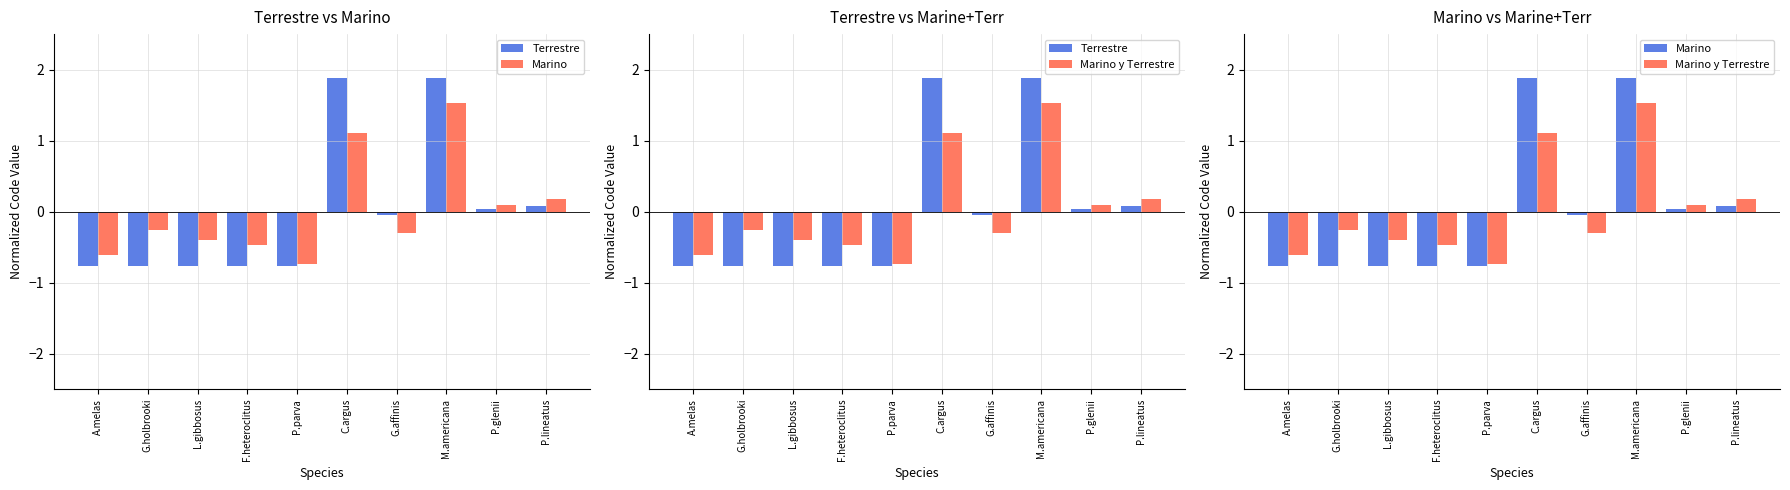

Reading left to right, extract all data points from this chart.

Terrestre: -0.8	-0.8	-0.8	-0.8	-0.8	1.9	-0.1	1.9	0.0	0.1
Marino: -0.8	-0.8	-0.8	-0.8	-0.8	1.9	-0.1	1.9	0.0	0.1
Marino y Terrestre: -0.6	-0.3	-0.4	-0.5	-0.7	1.1	-0.3	1.5	0.1	0.2